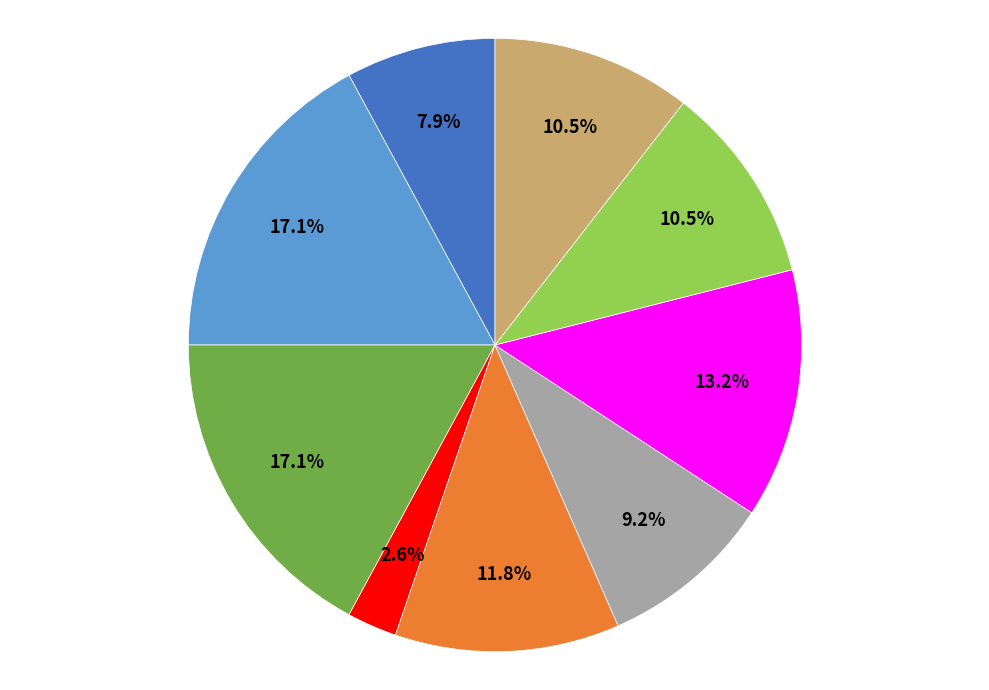

Is there any slice that represents more than half of the pie?

No